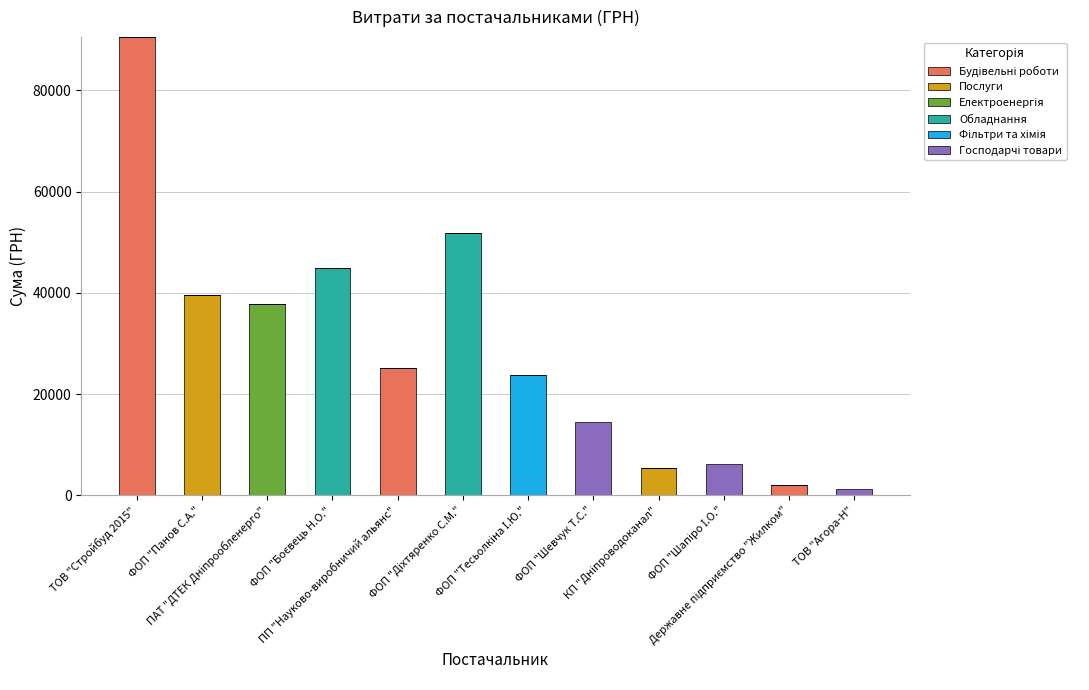

Which series has the largest total across all categories?

Будівельні роботи